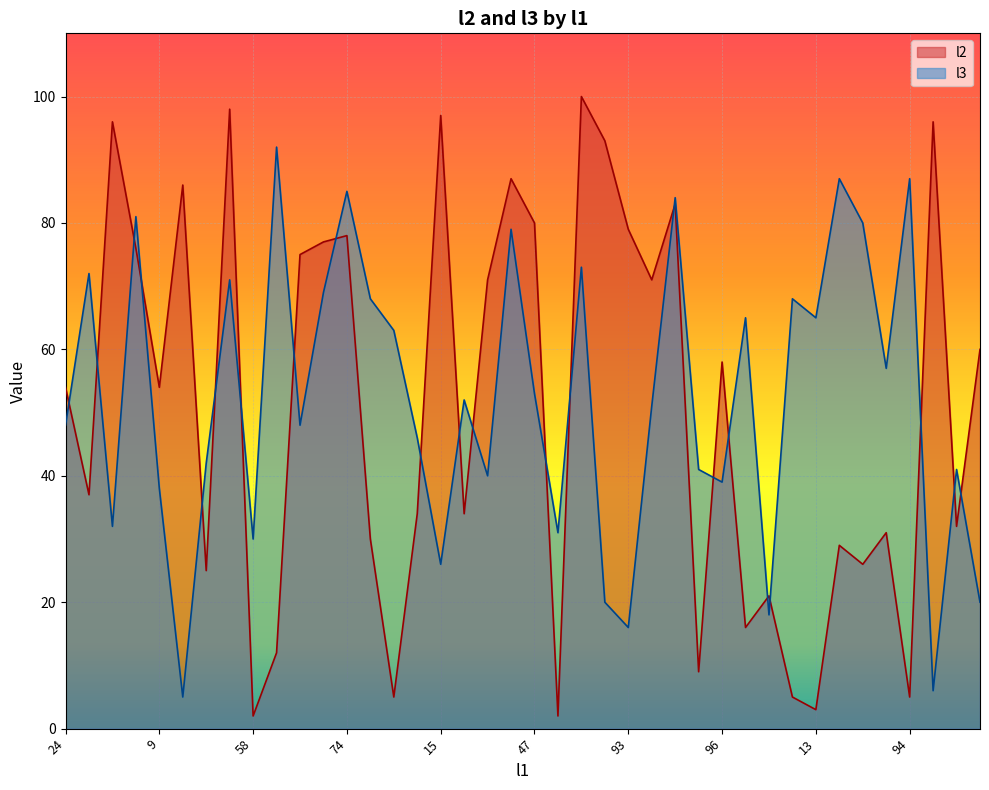

At how many categories does at least one series exceed 25?

39